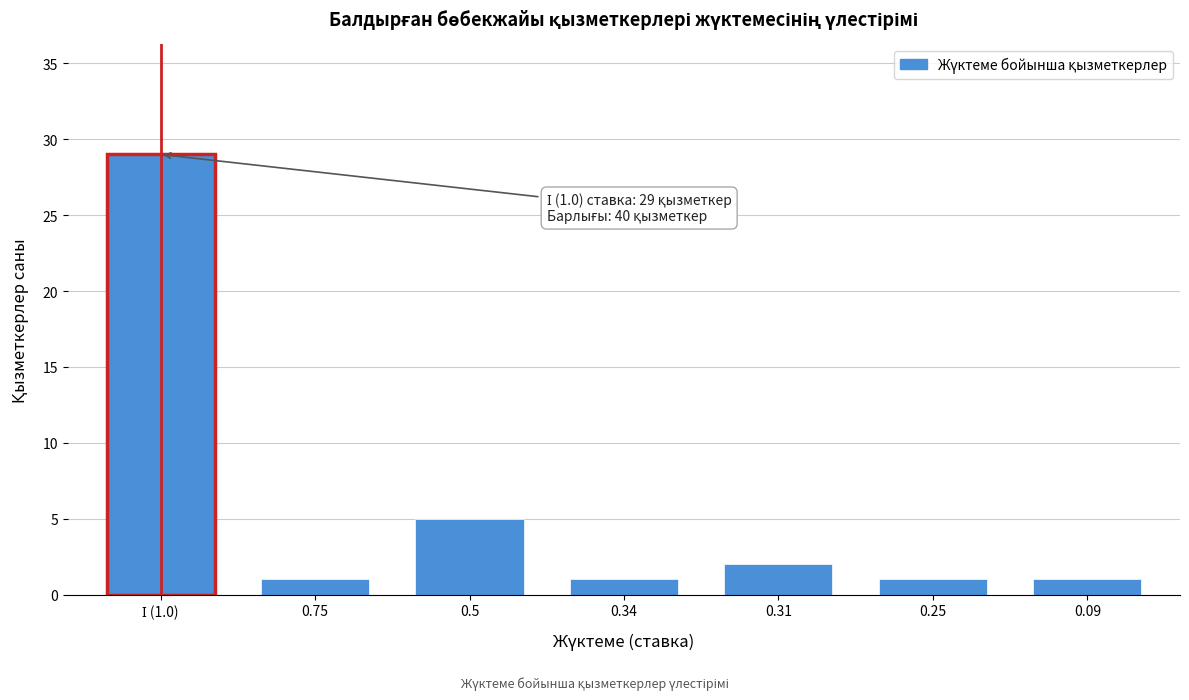

True or false: the data shows 1 at 0.75.

True